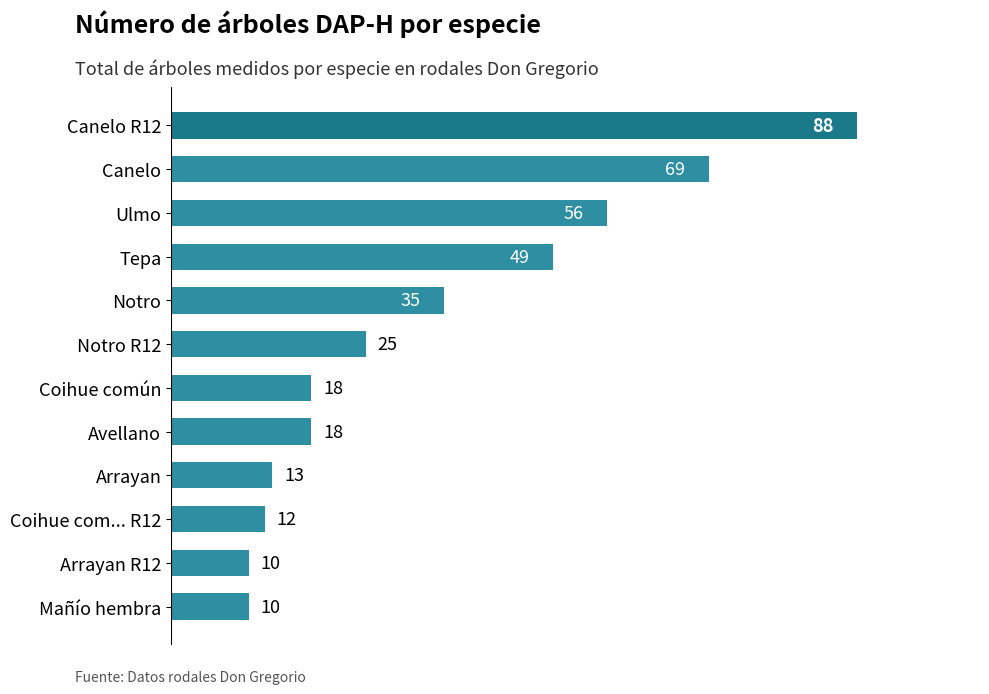

What is the smallest value displayed?

10